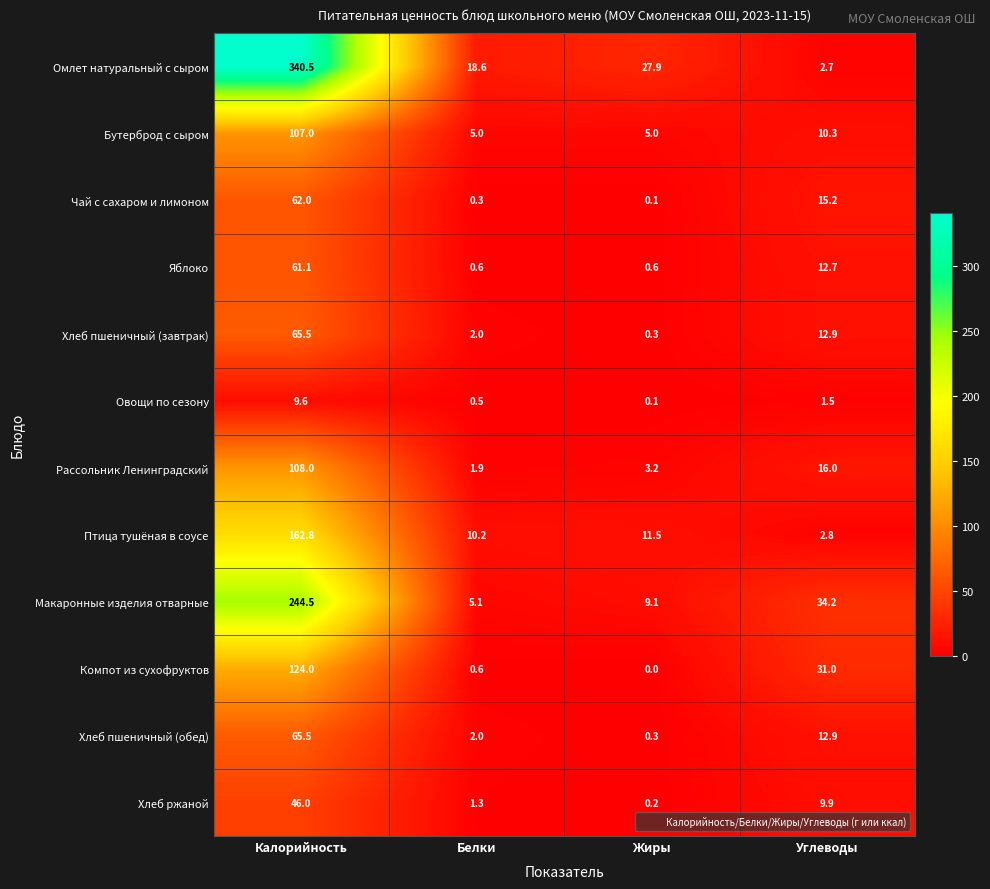

What is the difference between the highest and lowest values at Белки?

18.3